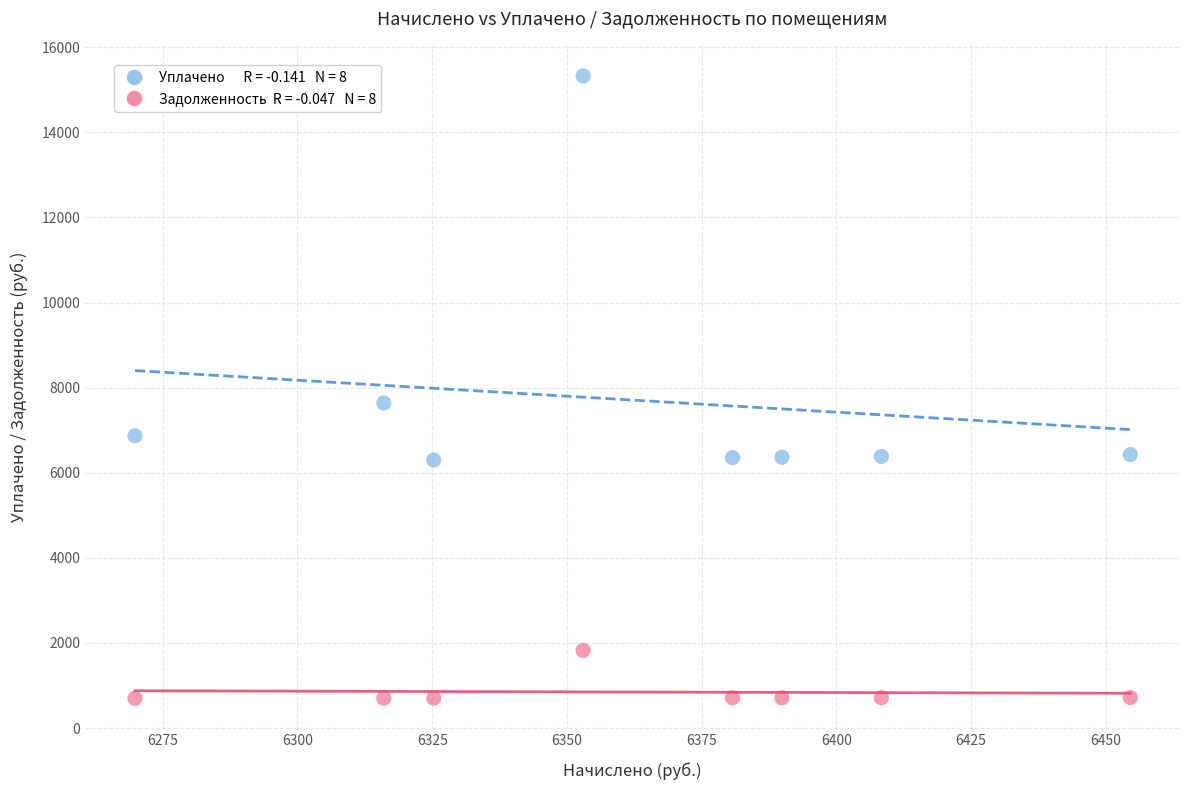

Across all data points, what is the range of X values (max minus min)?

184.7